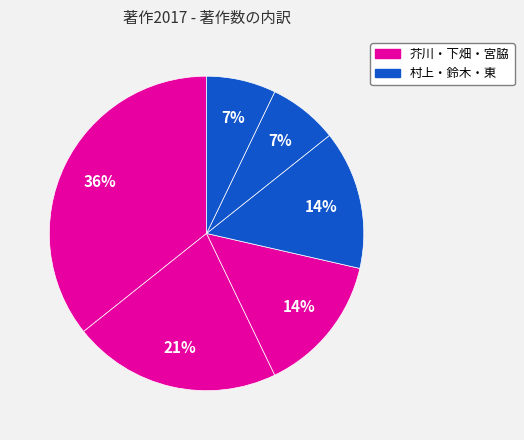

How many segments does this pie chart have?

6